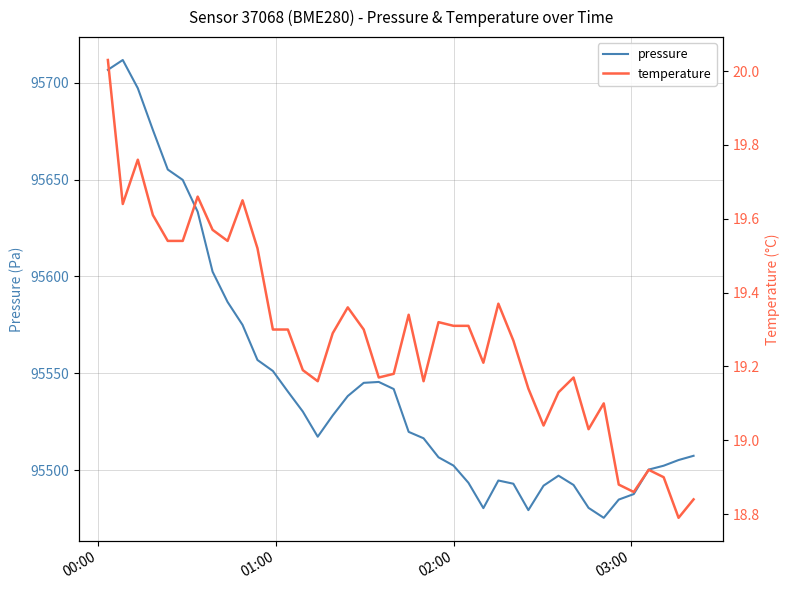

What is the highest value of the pressure series?

95711.7